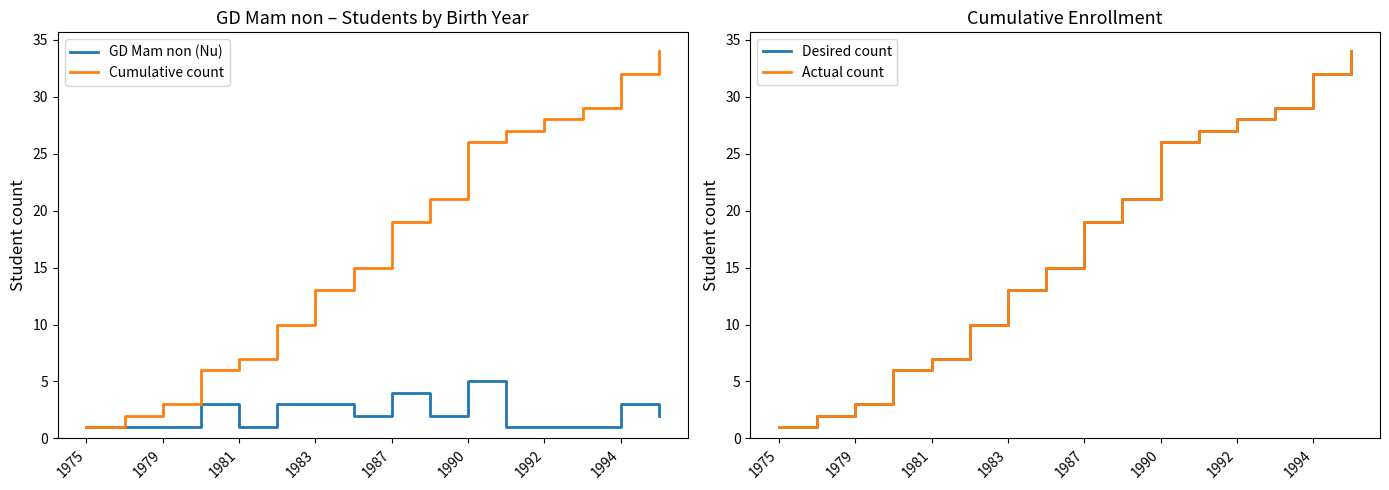

True or false: Desired count and Cumulative count cross at least once.

False